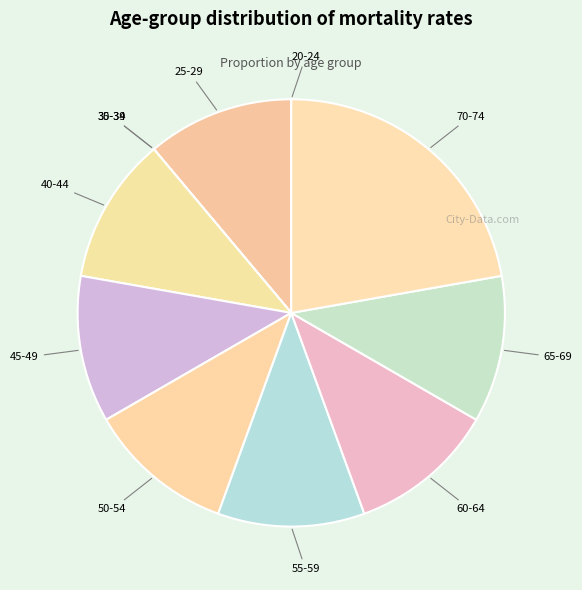

Combined, do 50-54 and 45-49 account for over 50%?

No